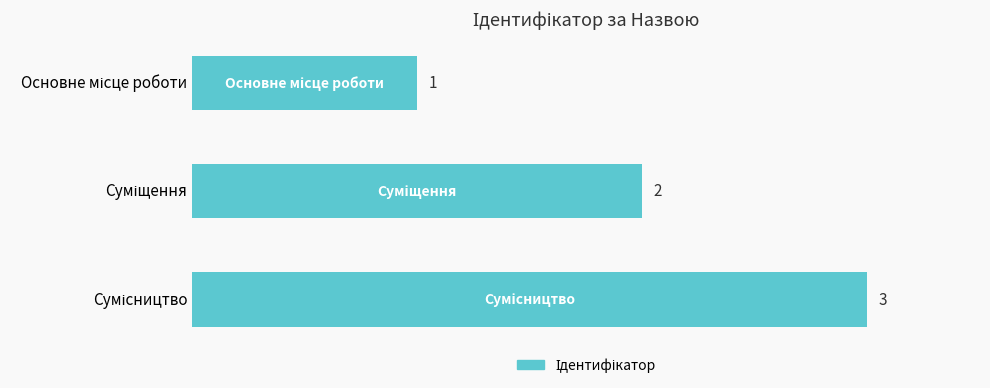

Are the bars grouped side by side (vs. stacked)?

No